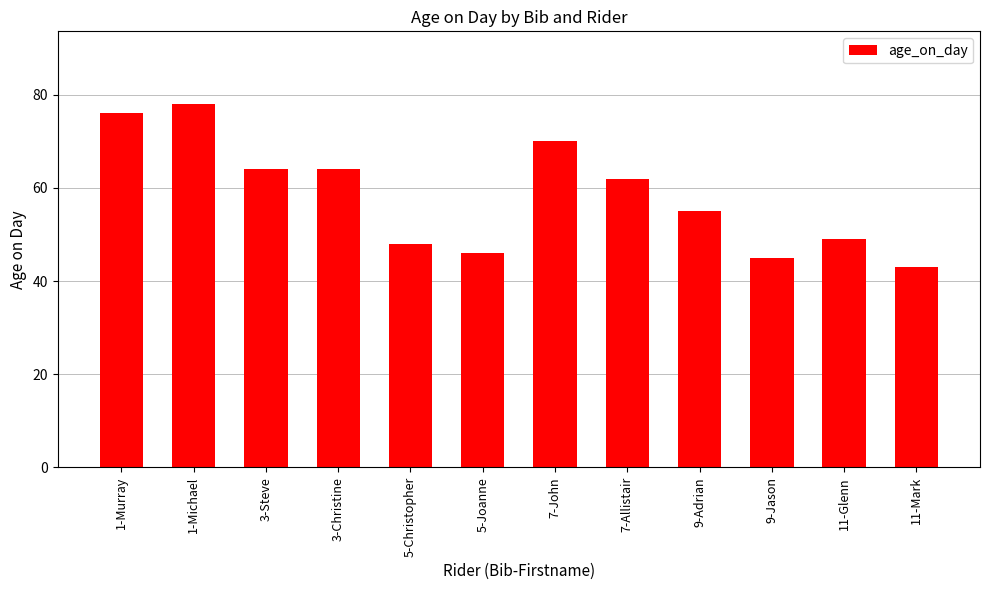

Count the number of categories in the chart.

12